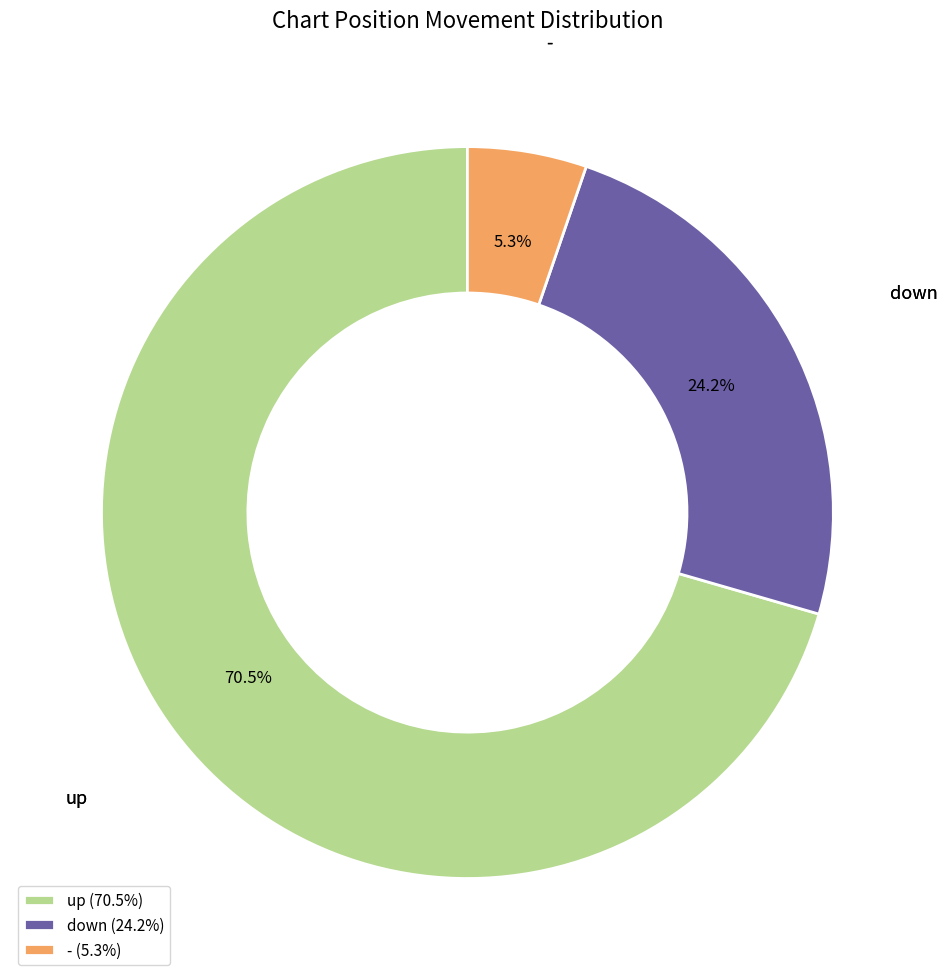

Does down represent more than half of the total?

No